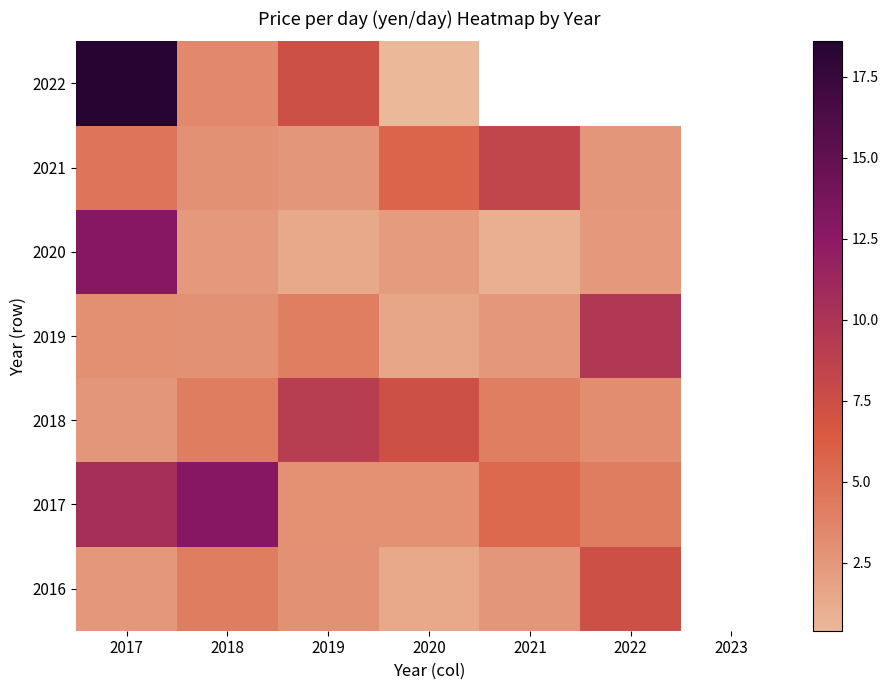

Is the value of 2019 at 2019 greater than the value of 2017 at 2017?

No